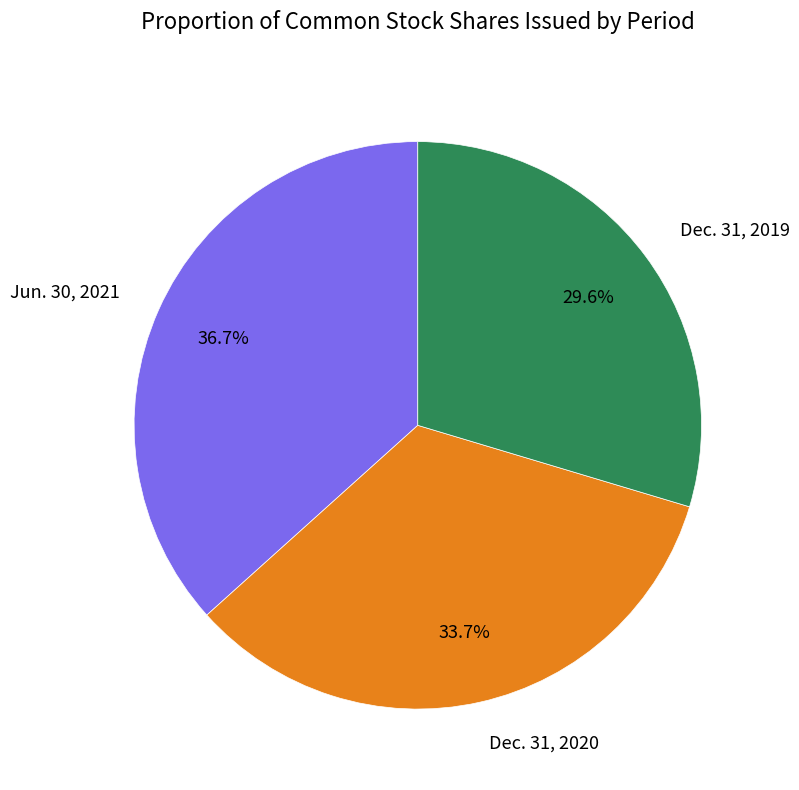

Approximately how many times larger is the value at Dec. 31, 2020 compared to Dec. 31, 2019?

1.1